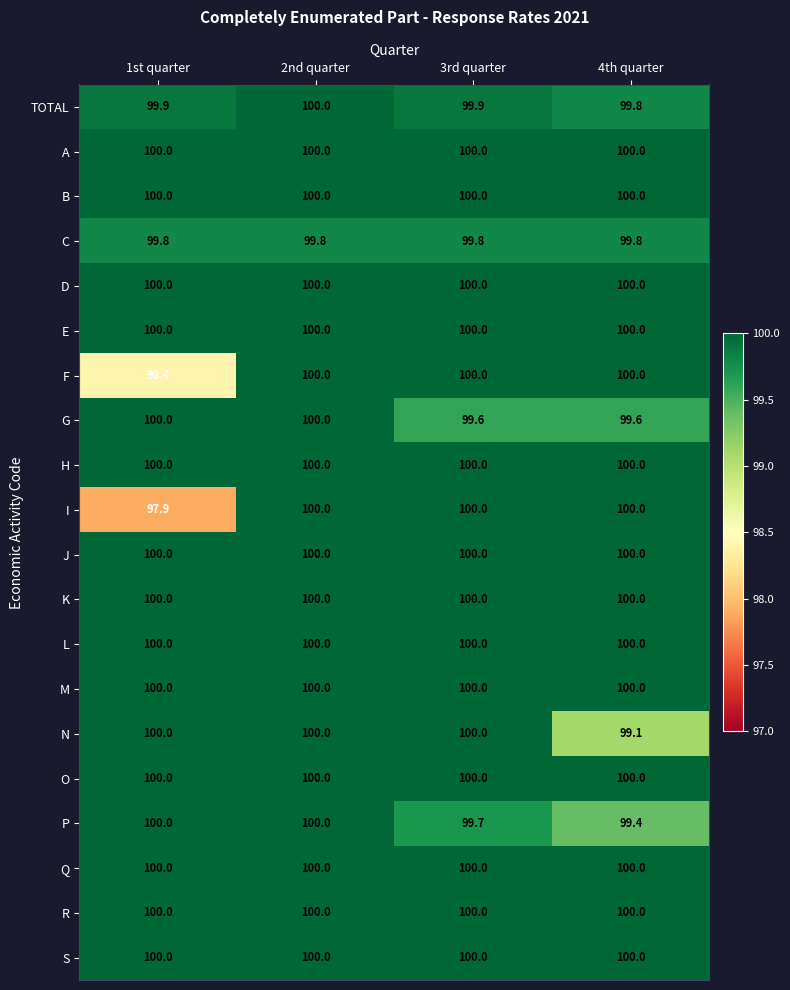

True or false: K has a value of 100.0 at 1st quarter.

True